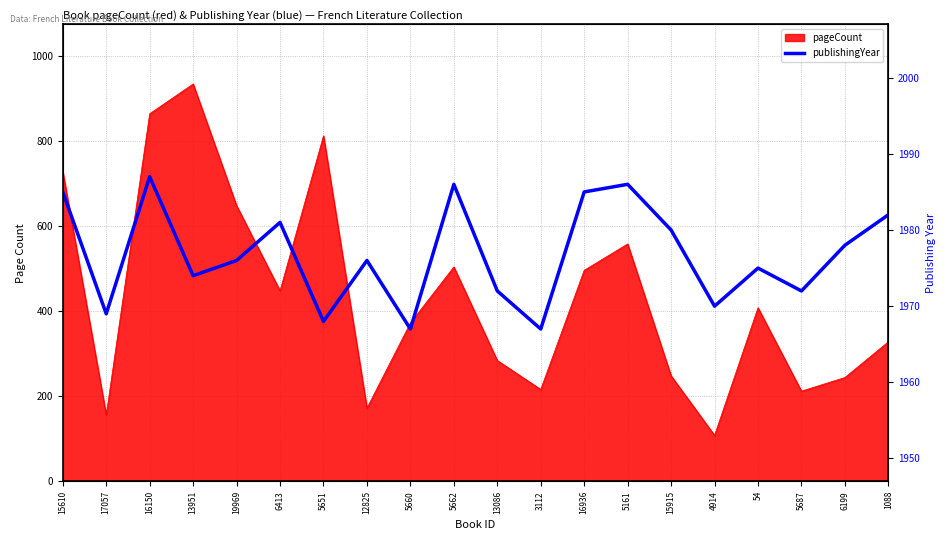

The chart shows a value of 1982 at 1088. True or false?

True